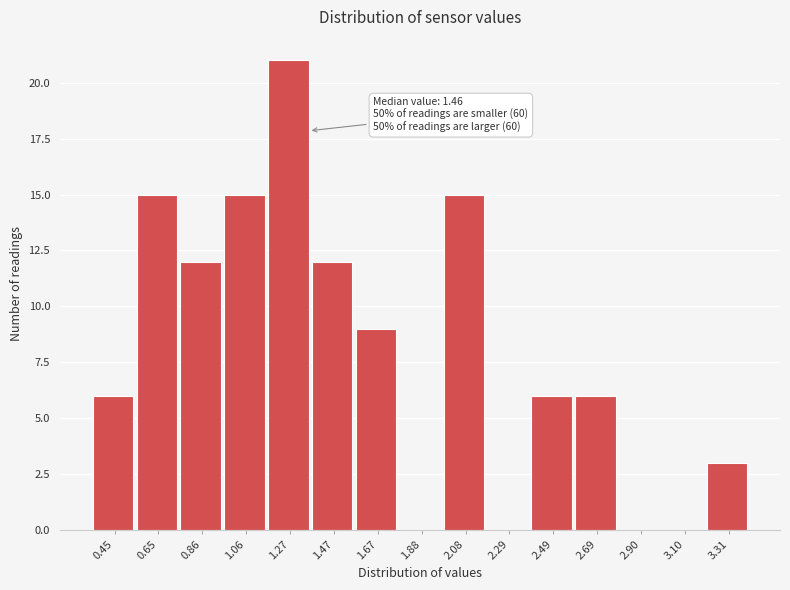

Reading right to left, list all the values displayed in this chart.

3.31=3	3.10=0	2.90=0	2.69=6	2.49=6	2.29=0	2.08=15	1.88=0	1.67=9	1.47=12	1.27=21	1.06=15	0.86=12	0.65=15	0.45=6